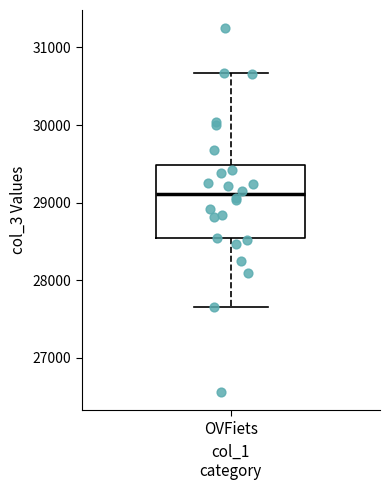

Read this box plot against the y-axis: the position of the median line, the range covered by the box, and the ends of both whiskers. The values are not printed on the chart, so give them approximately, as read against the axis.

median 29100, box 28500 to 29500, whiskers 27700 to 30700